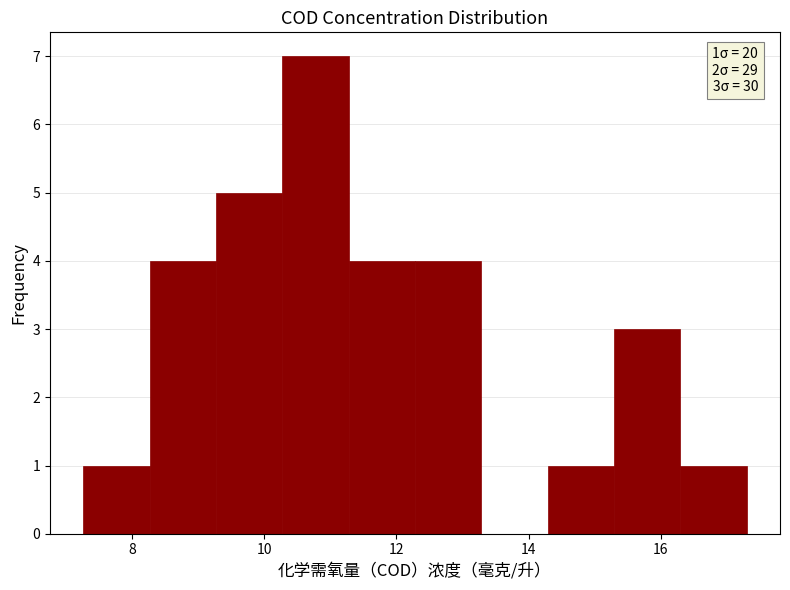

Over which range of the x-axis is the bar tallest?

10.2 to 11.2